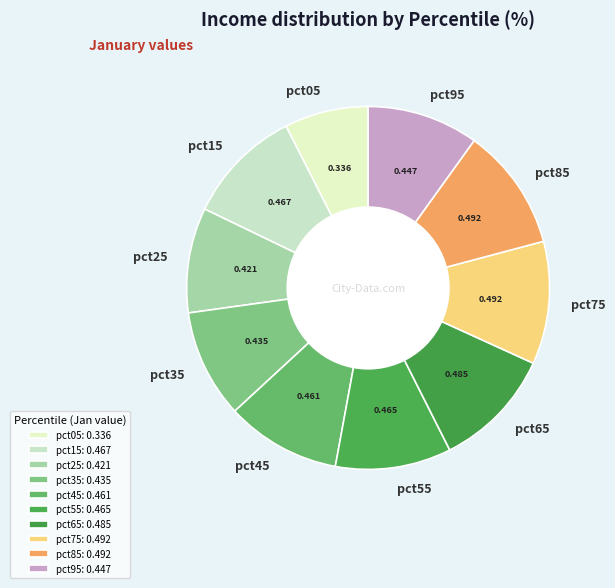

True or false: pct25 accounts for 1% of the total.

False